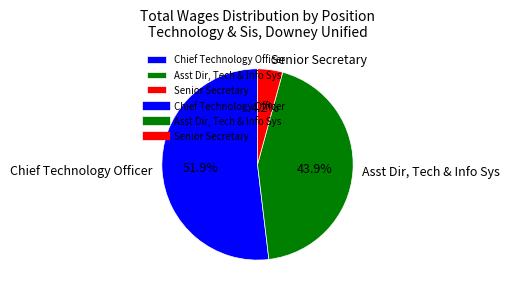

Do Chief Technology Officer and Asst Dir, Tech & Info Sys together represent more than half of the pie?

Yes